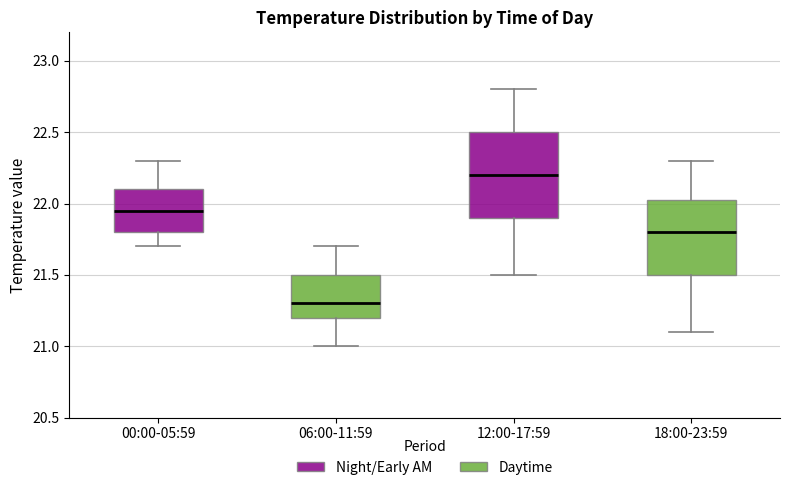

Which box's median line is the highest?

12:00-17:59